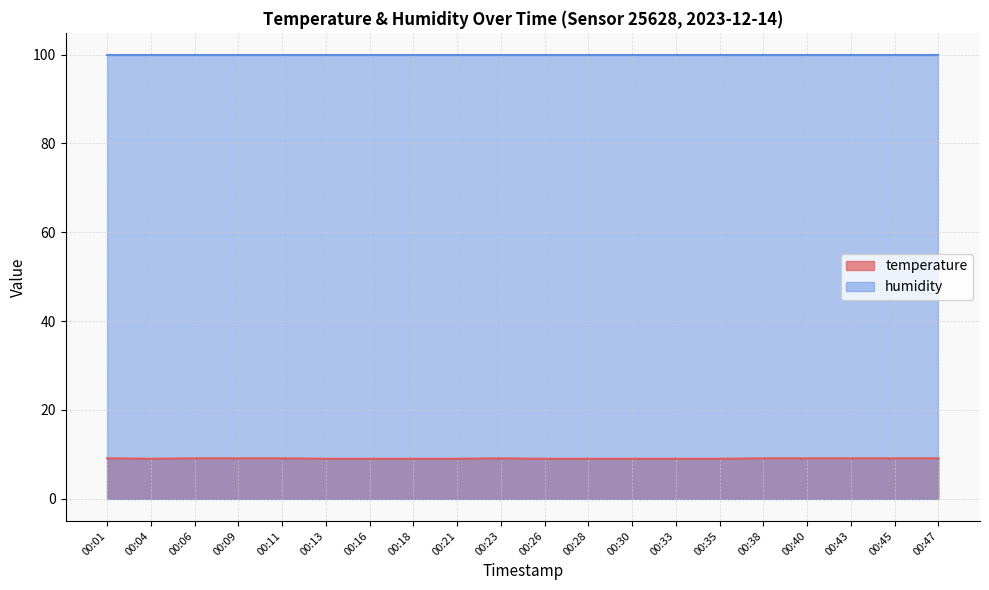

What is the value of the 9th point from the left?

9.0